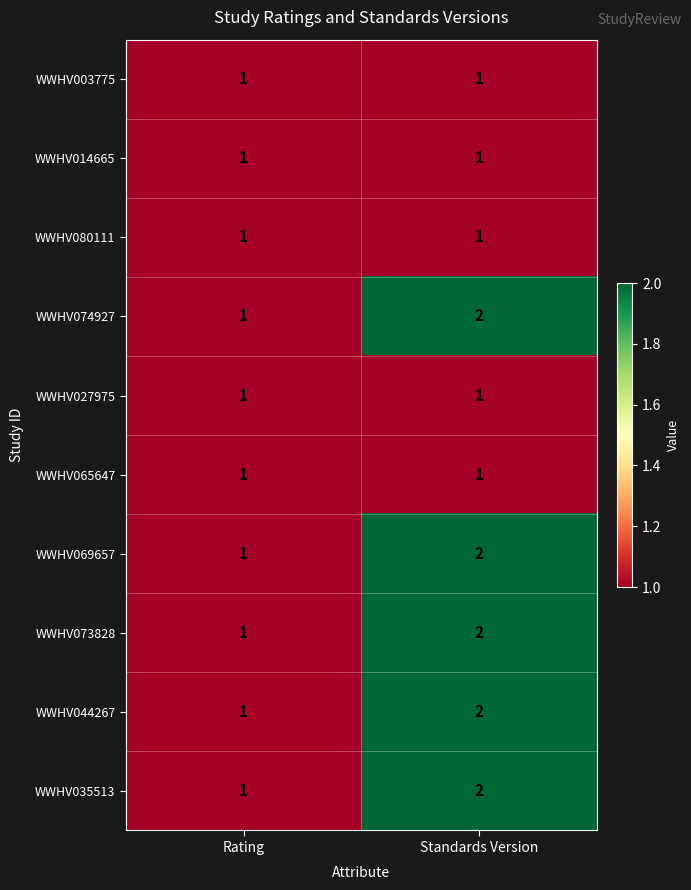

What is the greatest value displayed?

2